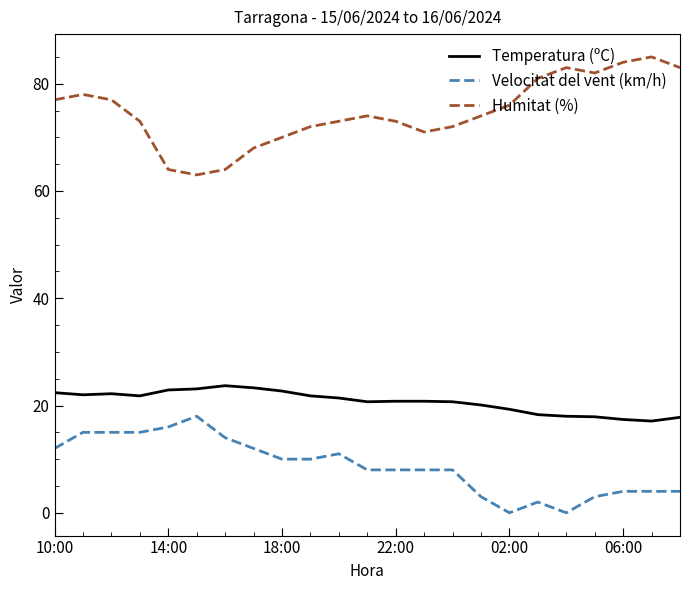

Which series has the largest total across all categories?

Humitat (%)